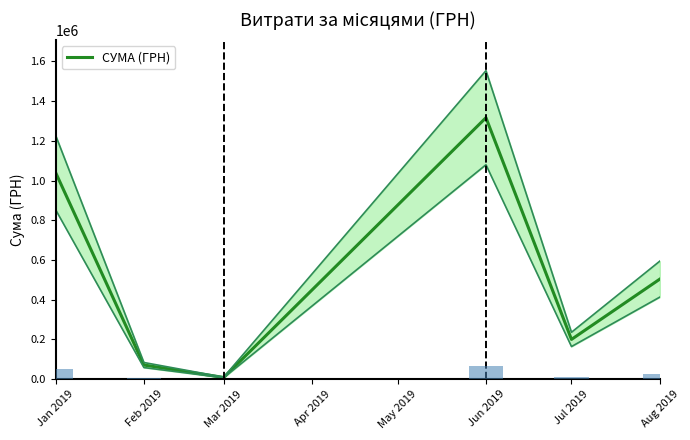

Where is СУМА (ГРН) nearest to the value 662606?

Aug 2019